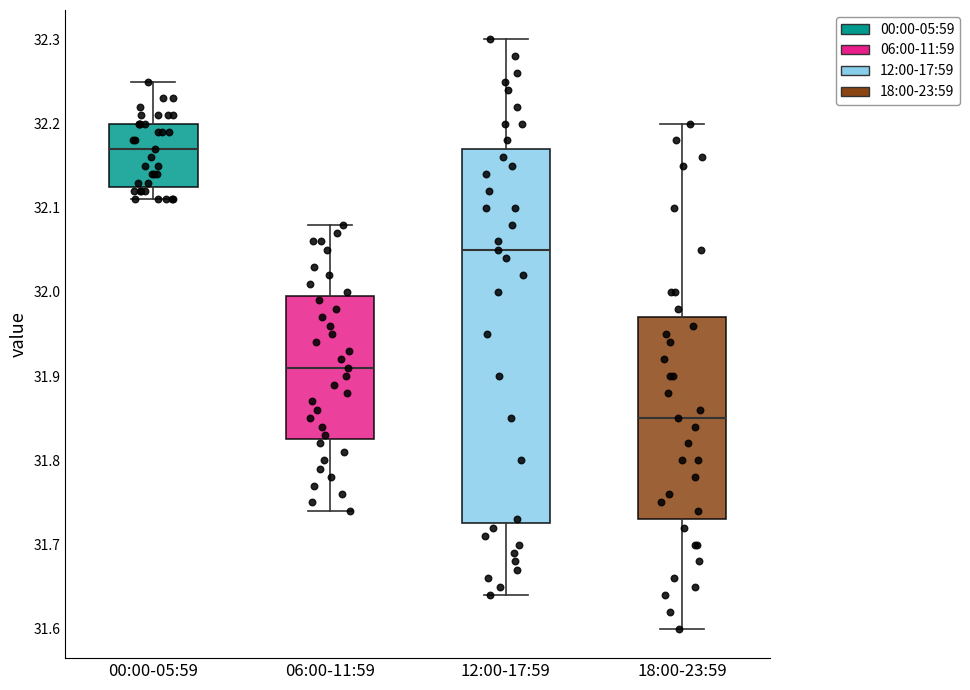

Where is the lower edge of the box for 12:00-17:59 on the y-axis? The values are not printed on the chart, so give them approximately, as read against the axis.

31.73